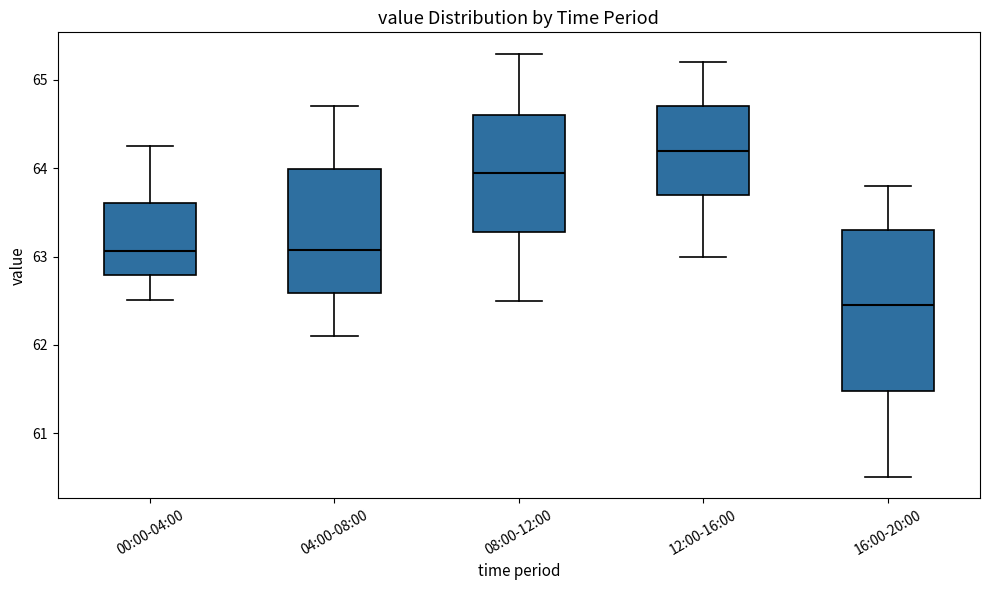

Where is the upper edge of the box for 12:00-16:00 on the y-axis? The values are not printed on the chart, so give them approximately, as read against the axis.

64.7